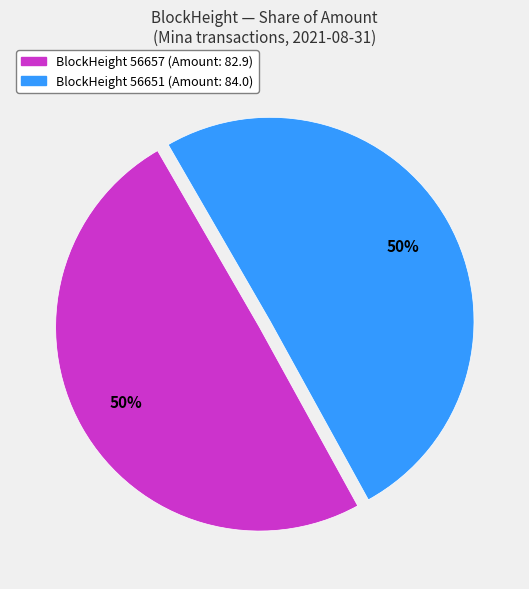

To the nearest percent, what is the average slice percentage?

50%